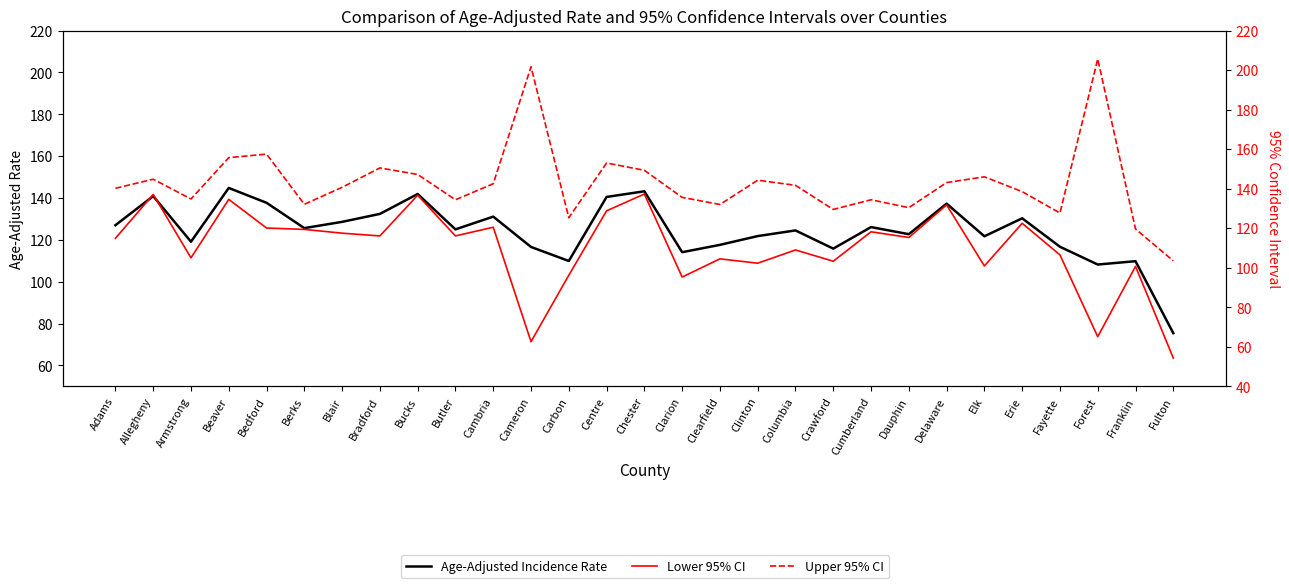

True or false: Age-Adjusted Incidence Rate has more than 0 interior local peaks.

True